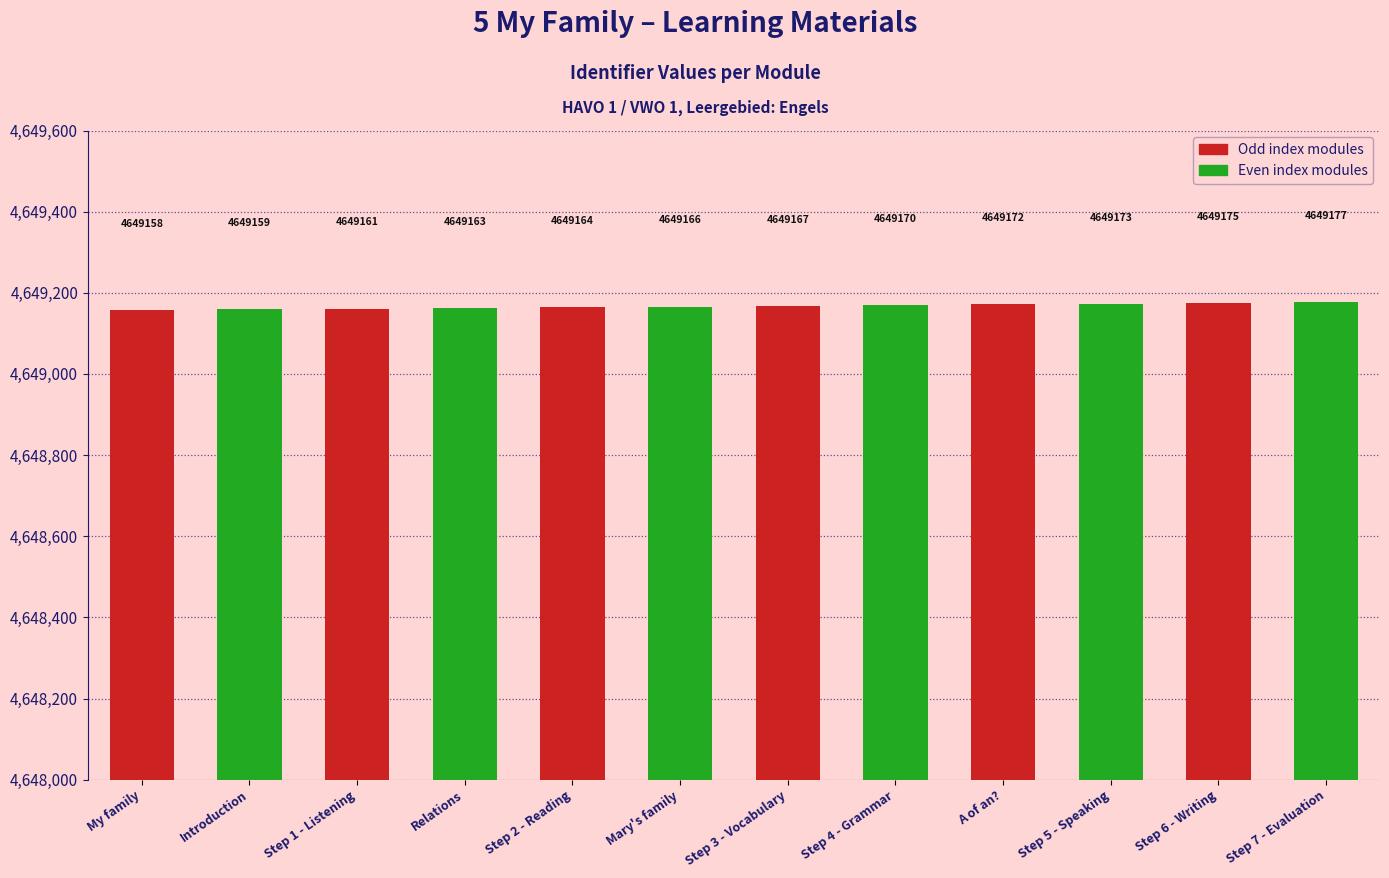

Reading right to left, extract all data points from this chart.

4649177	4649175	4649173	4649172	4649170	4649167	4649166	4649164	4649163	4649161	4649159	4649158